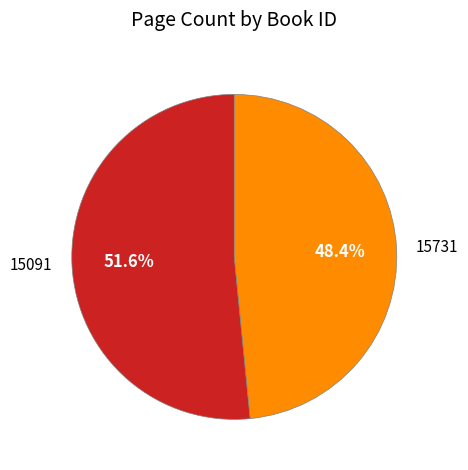

True or false: 15091 accounts for 62% of the total.

False